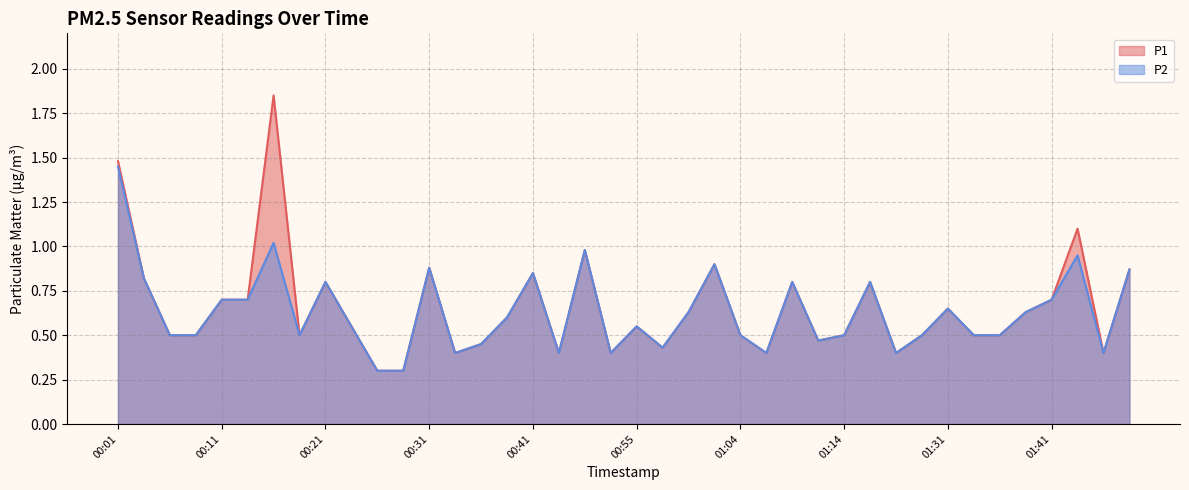

True or false: P2 and P1 cross at least once.

False